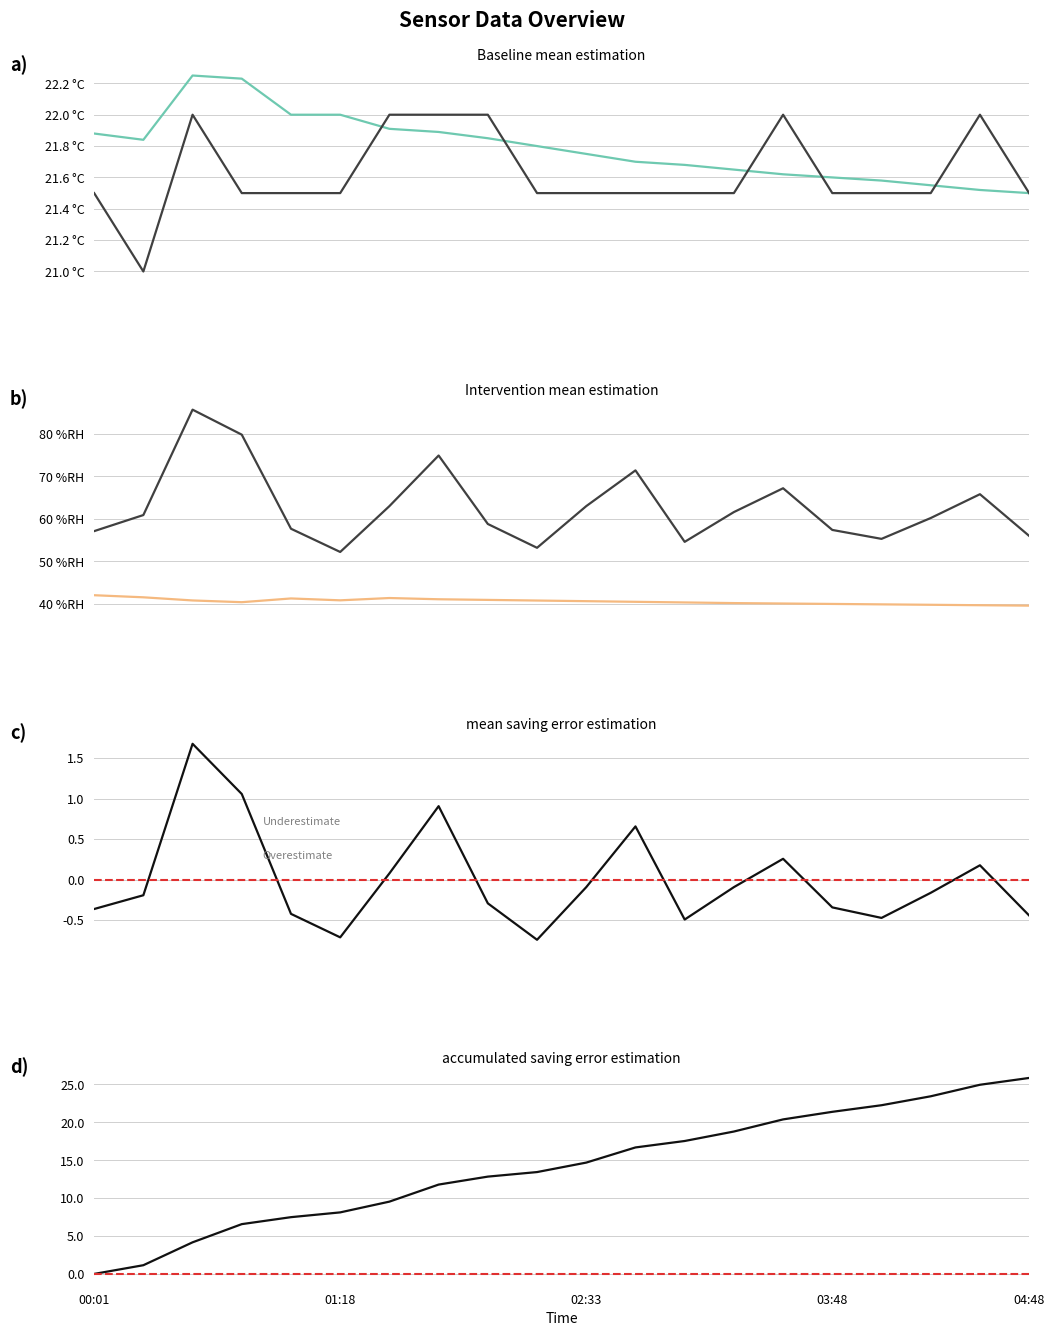

List the labels in order of Signal value, largest first.

00:32, 01:33, 01:48, 02:03, 03:33, 04:33, 00:01, 00:47, 01:03, 01:18, 02:18, 02:33, 02:48, 03:03, 03:18, 03:48, 04:03, 04:18, 04:48, 00:16